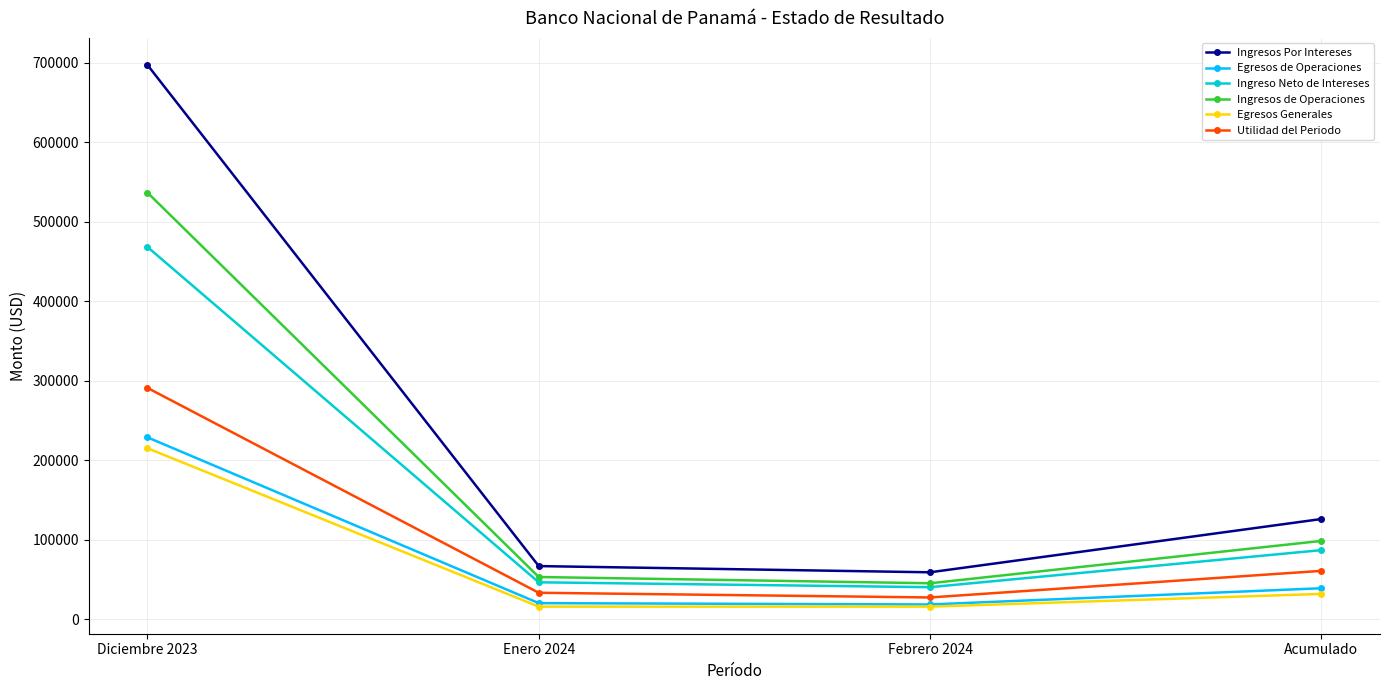

True or false: Ingresos de Operaciones has more than 0 interior local peaks.

False